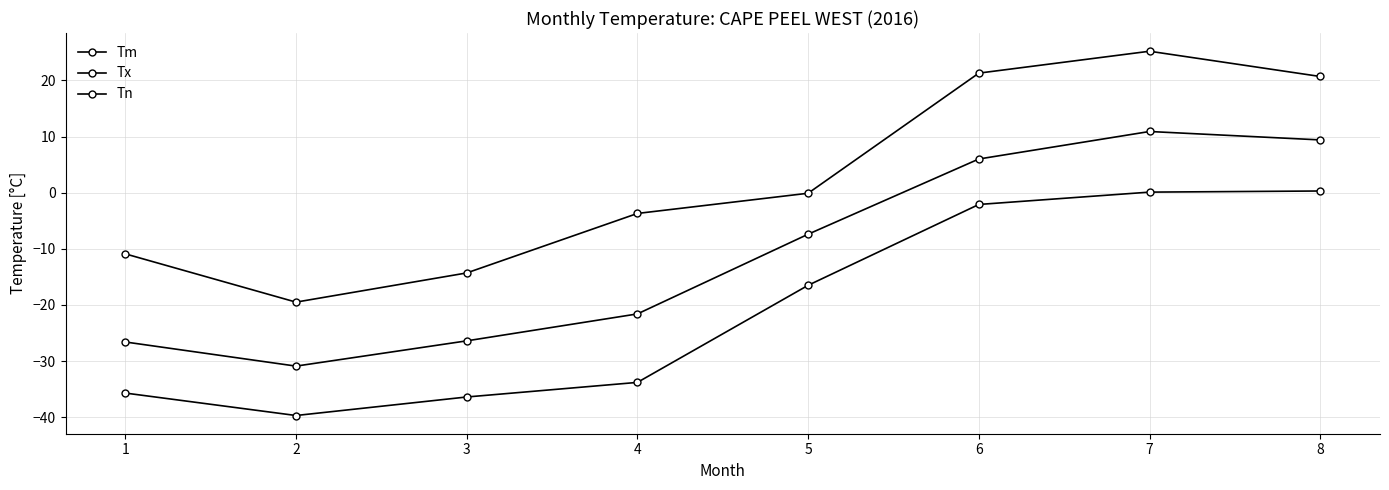

How many data points in Tn are above -16?

3